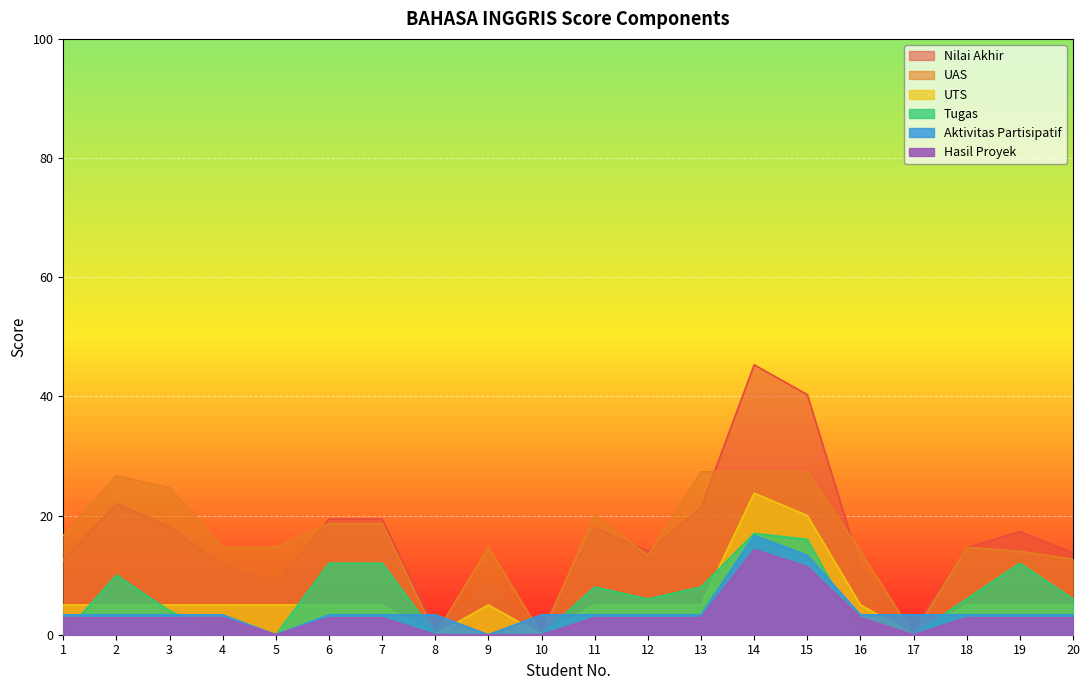

True or false: Nilai Akhir and UAS cross at least once.

True